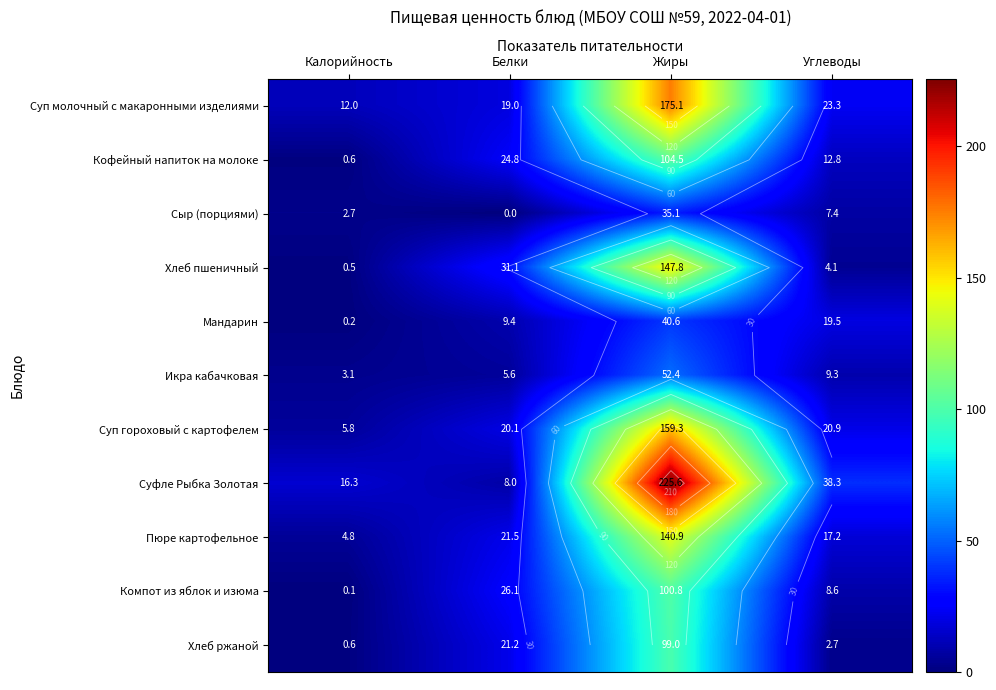

Which series has the largest total across all categories?

Суфле Рыбка Золотая